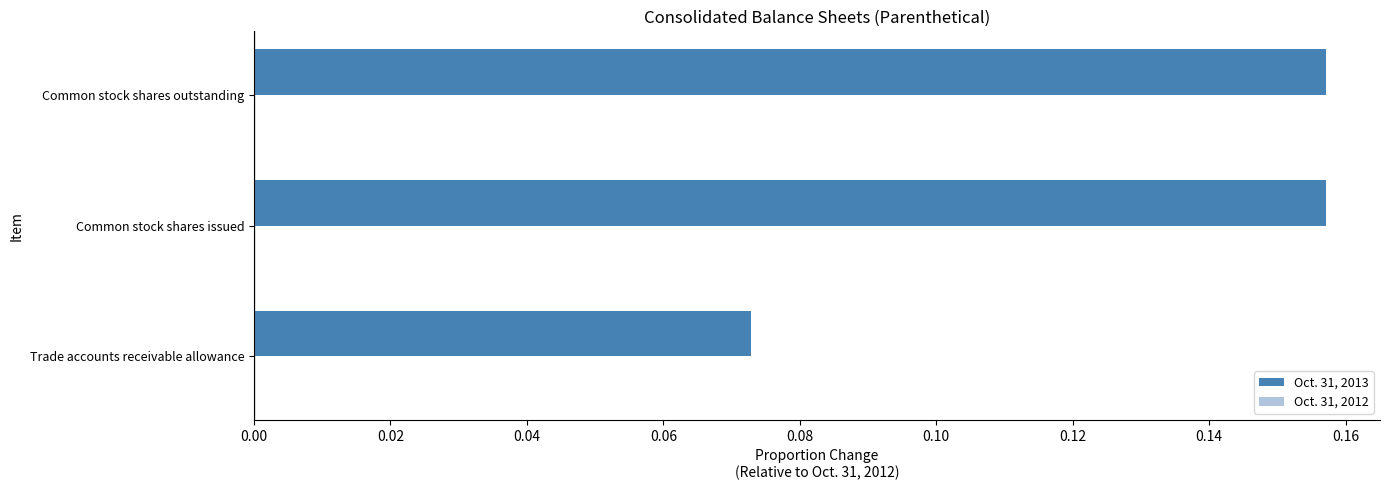

Which has a higher value, Common stock shares issued or Trade accounts receivable allowance?

Common stock shares issued